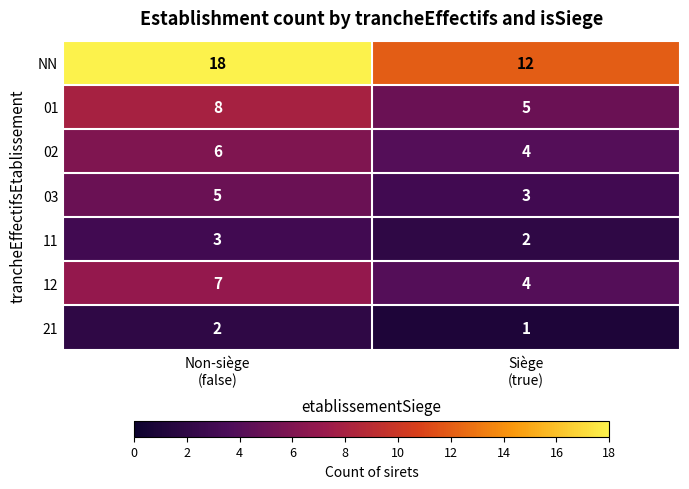

What is the difference between the highest and lowest values at Non-siège
(false)?

16